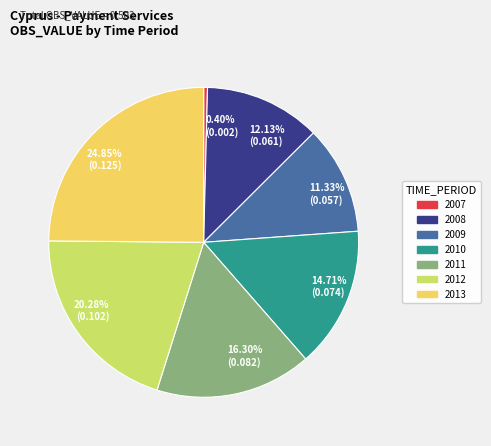

Does any single category account for the majority?

No